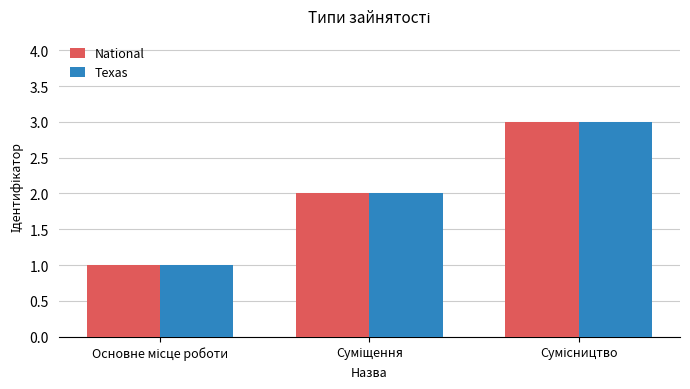

What is the greatest value displayed?

3